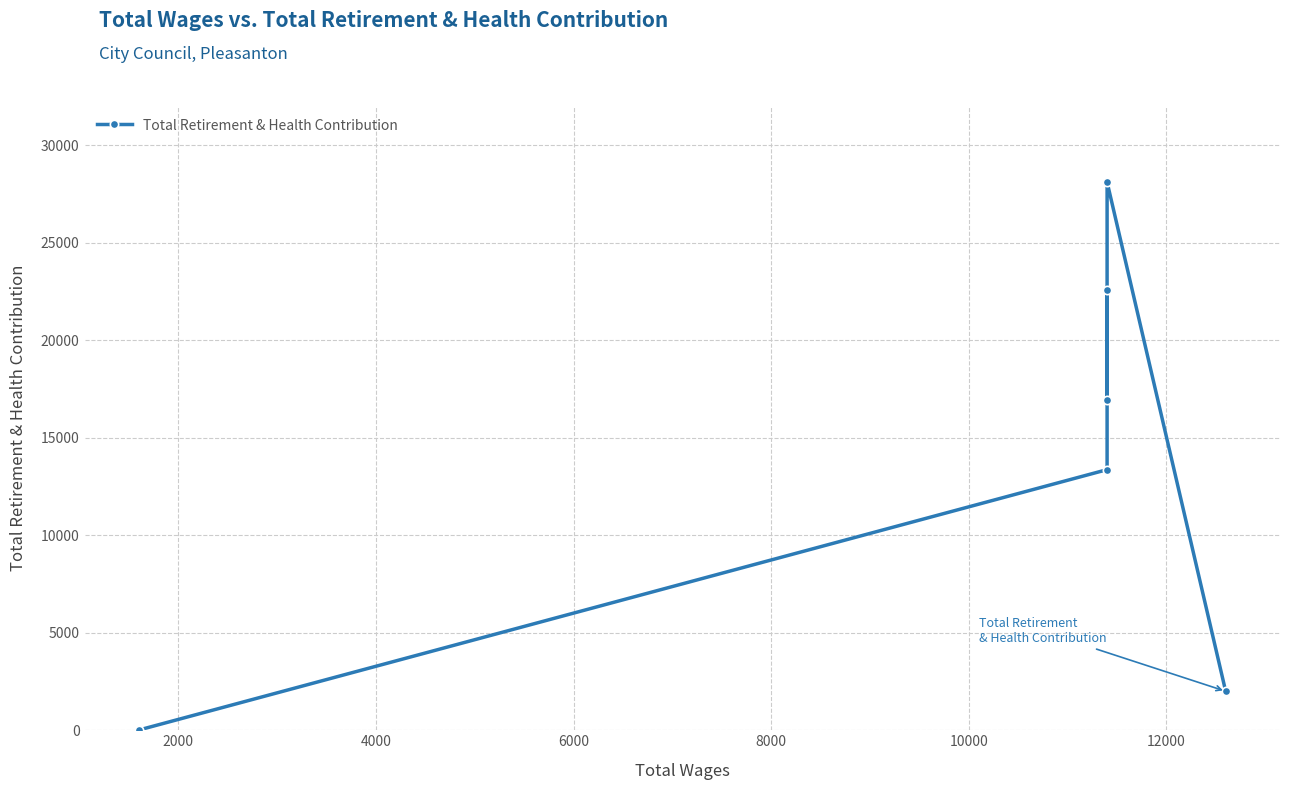

How many data points are above 16904?

2